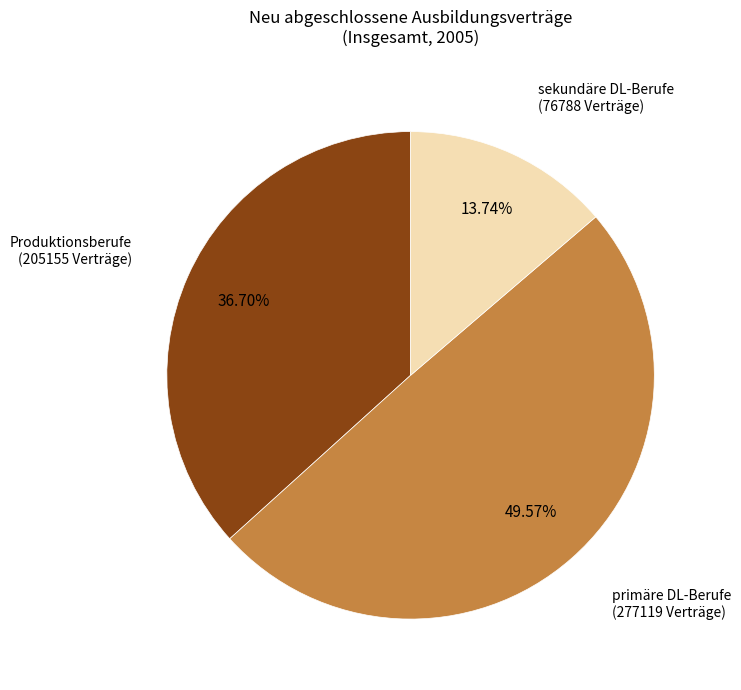

Is there any slice that represents more than half of the pie?

No